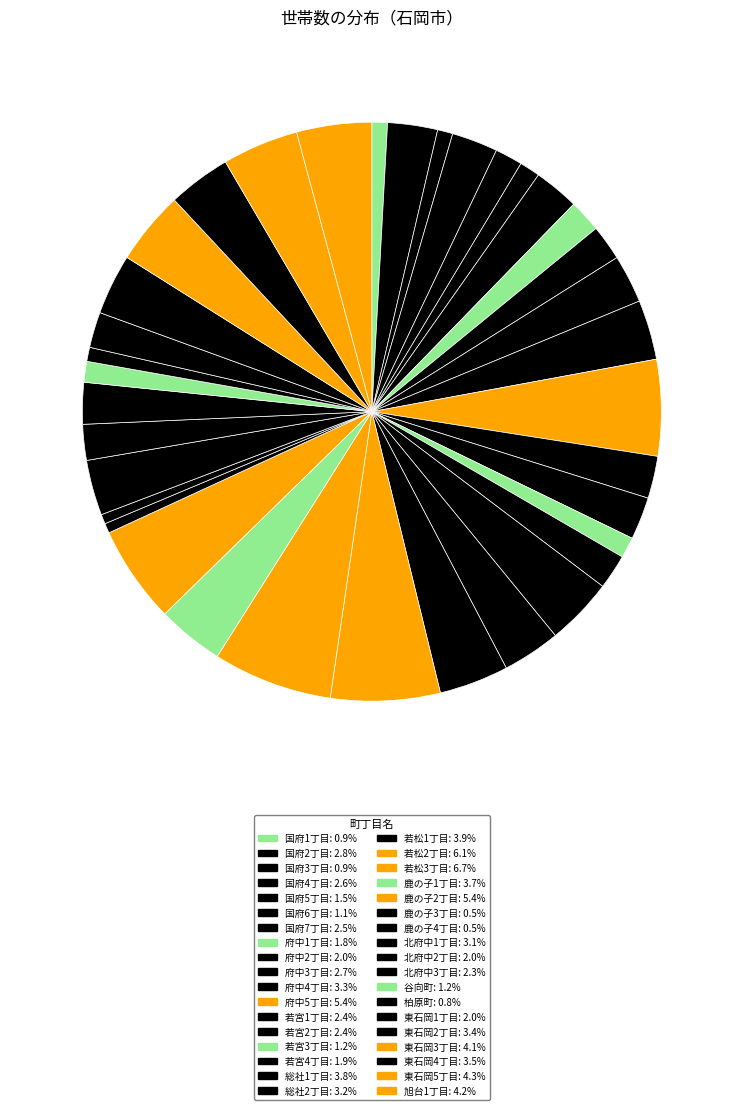

Rank the categories by value from highest to lowest.

若松3丁目, 若松2丁目, 鹿の子2丁目, 府中5丁目, 東石岡5丁目, 旭台1丁目, 東石岡3丁目, 若松1丁目, 総社1丁目, 鹿の子1丁目, 東石岡4丁目, 東石岡2丁目, 府中4丁目, 総社2丁目, 北府中1丁目, 国府2丁目, 府中3丁目, 国府4丁目, 国府7丁目, 若宮2丁目, 若宮1丁目, 北府中3丁目, 北府中2丁目, 東石岡1丁目, 府中2丁目, 若宮4丁目, 府中1丁目, 国府5丁目, 若宮3丁目, 谷向町, 国府6丁目, 国府1丁目, 国府3丁目, 柏原町, 鹿の子3丁目, 鹿の子4丁目